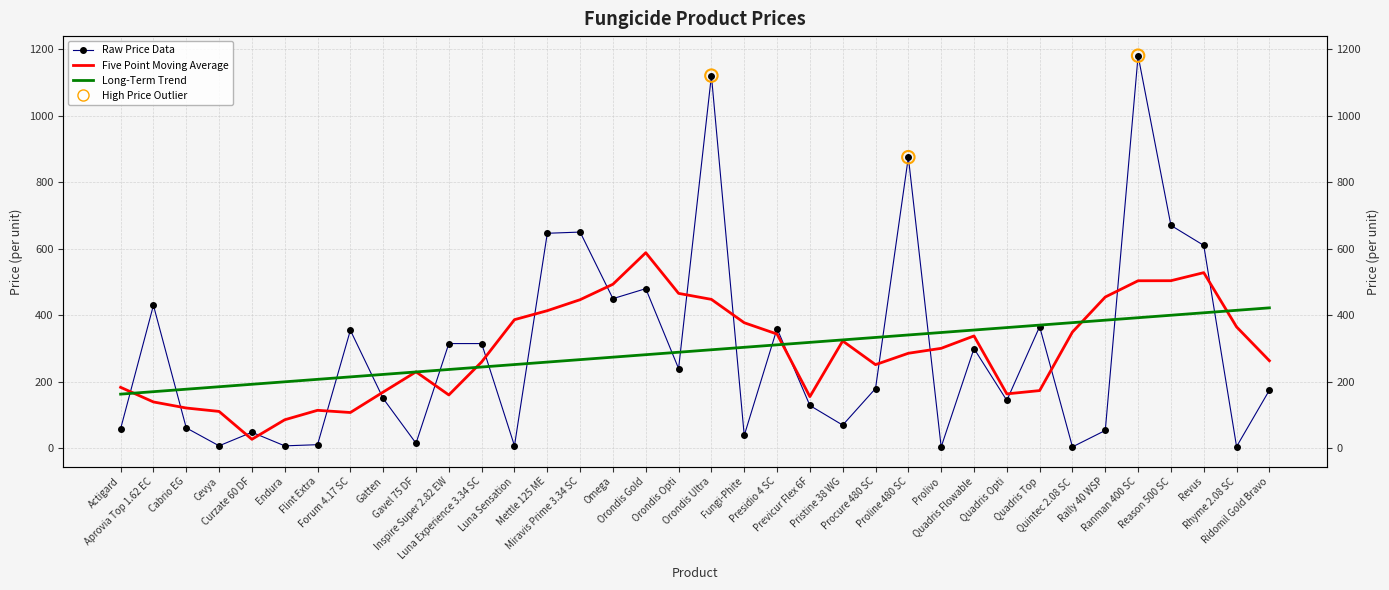

Which series reaches the minimum Y coordinate?

Raw Price Data